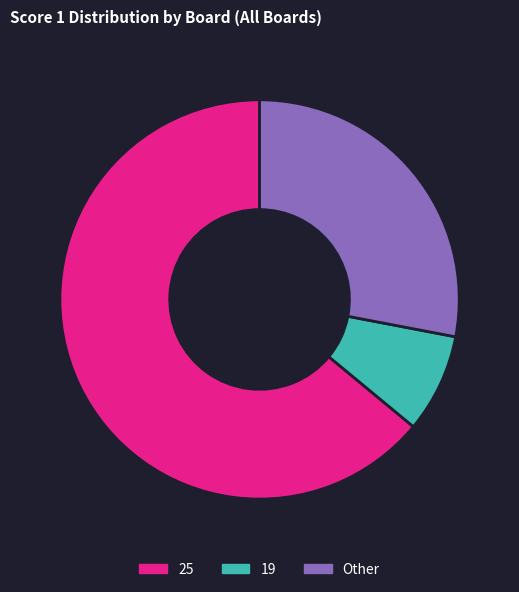

Combined, do Other and 19 account for over 50%?

No